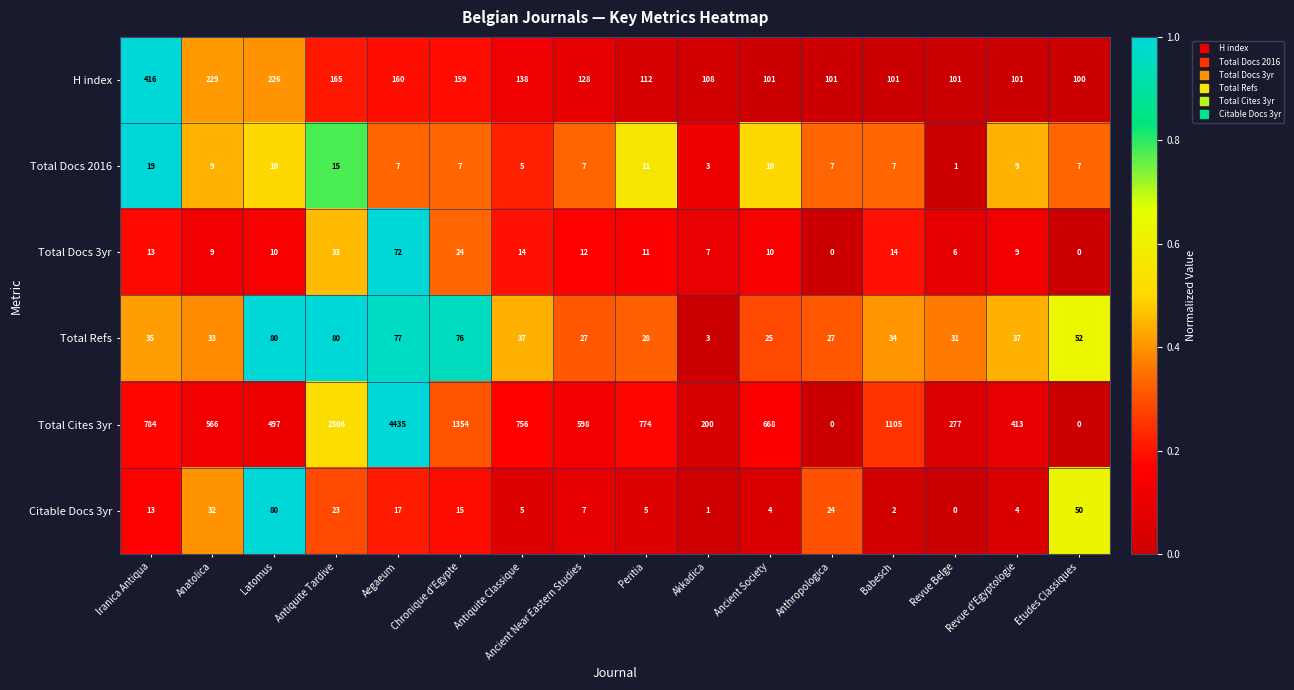

Count the number of categories in the chart.

16